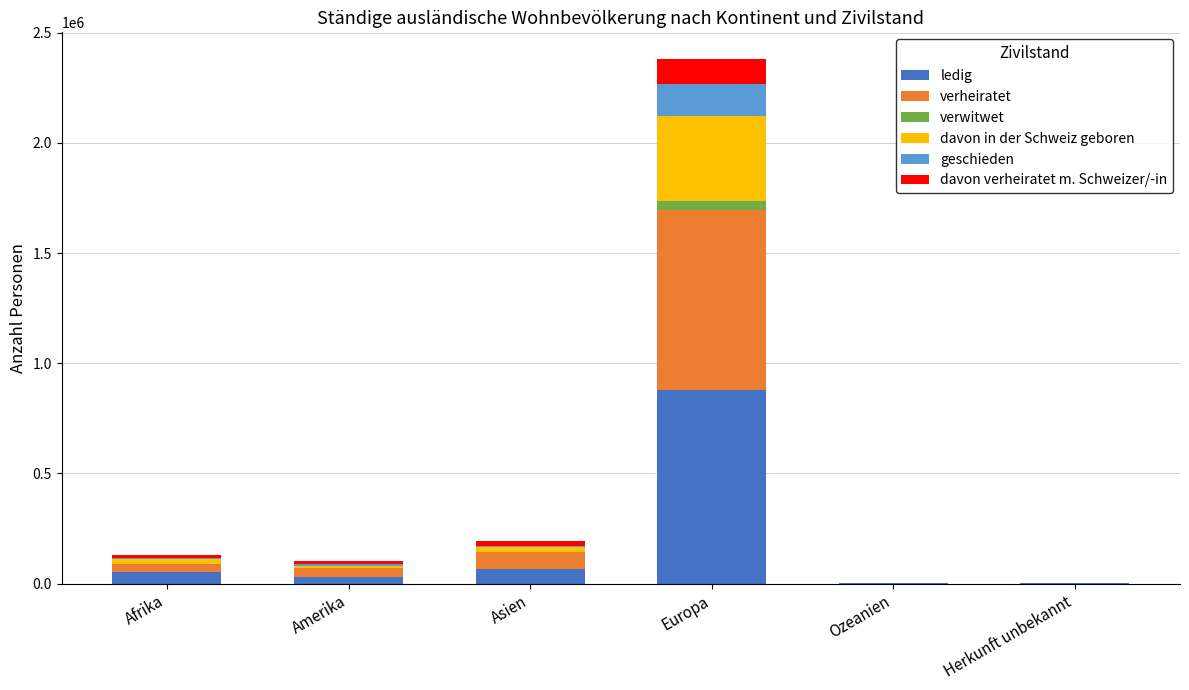

At which label does ledig reach its peak?

Europa